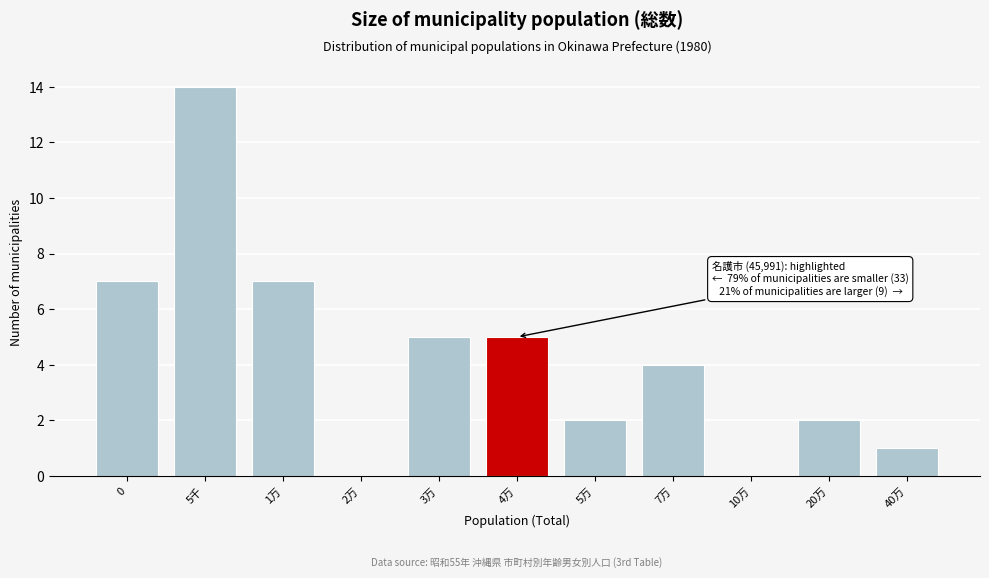

Reading right to left, list all the values displayed in this chart.

40万=1	20万=2	10万=0	7万=4	5万=2	4万=5	3万=5	2万=0	1万=7	5千=14	0=7